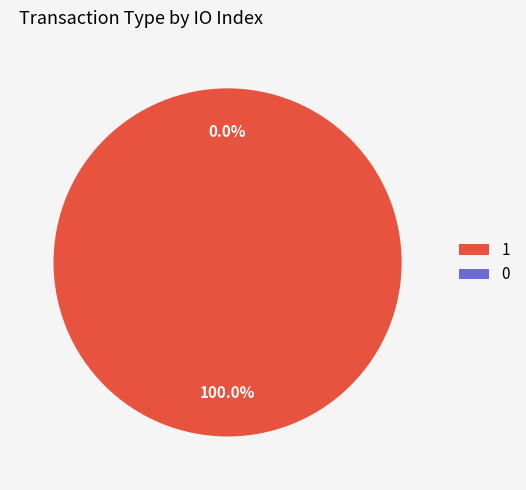

Which category accounts for the majority?

Ticket (io_index=0)